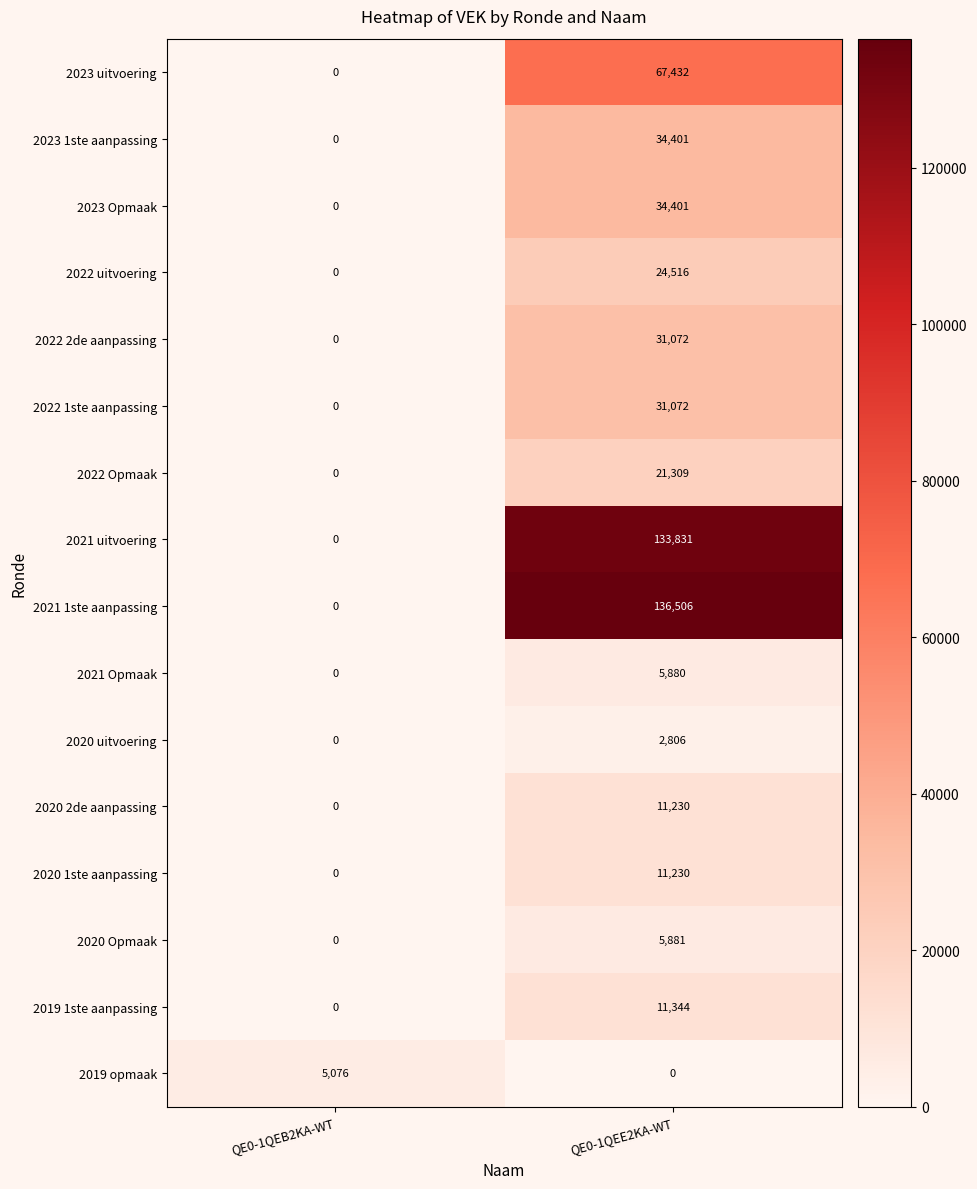

Rank the categories by 2023 uitvoering value from lowest to highest.

QE0-1QEB2KA-WT, QE0-1QEE2KA-WT